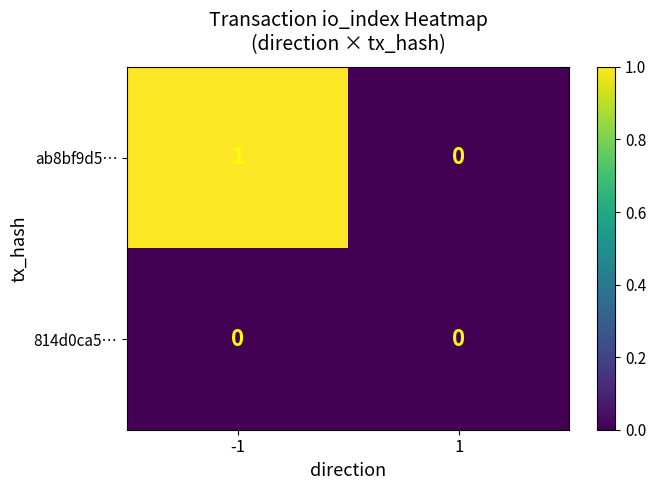

The value of ab8bf9d5… at 1 is 1. True or false?

False